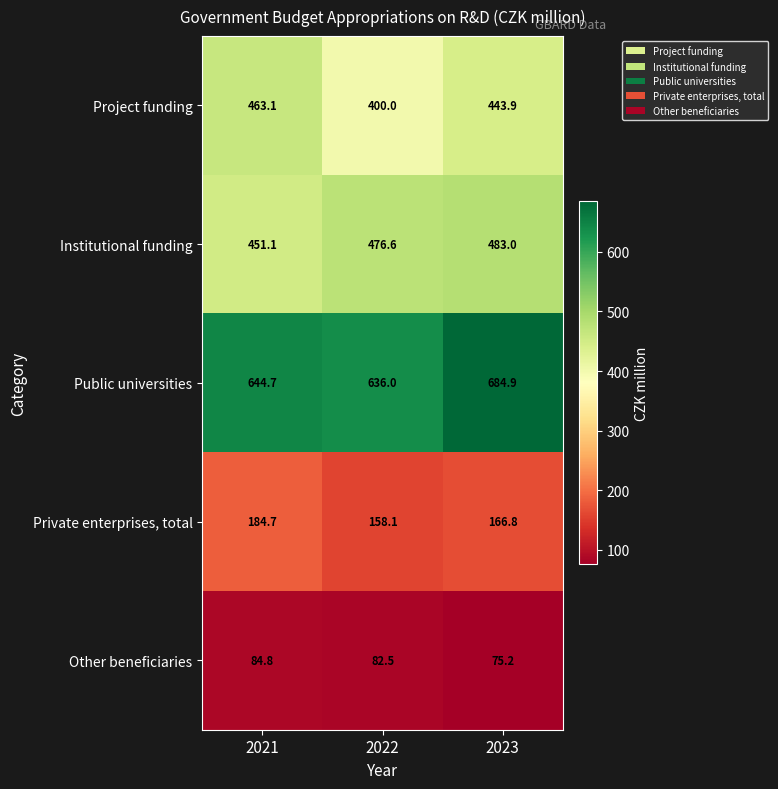

What is the total value across all series at 2022?

1753.2